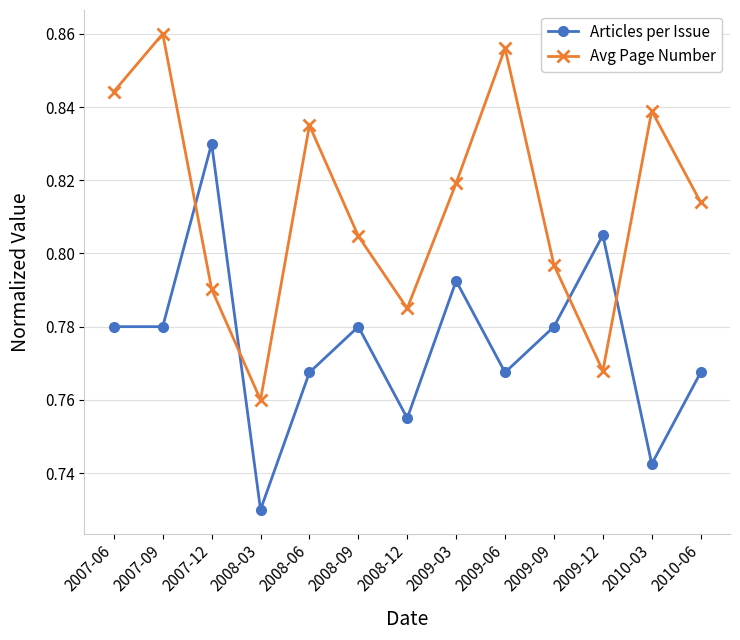

Which series changed the most between 2009-06 and 2009-09?

Avg Page Number